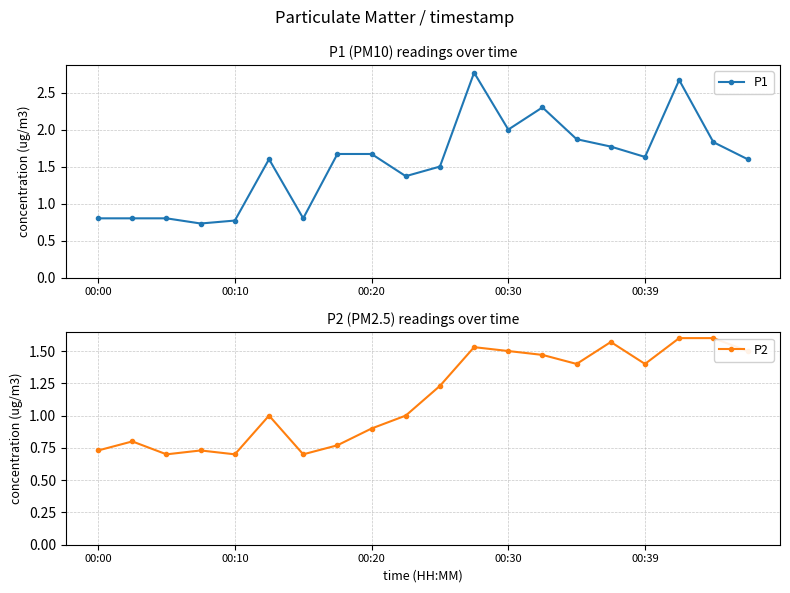

List the series in order of their peak value, highest first.

P1, P2